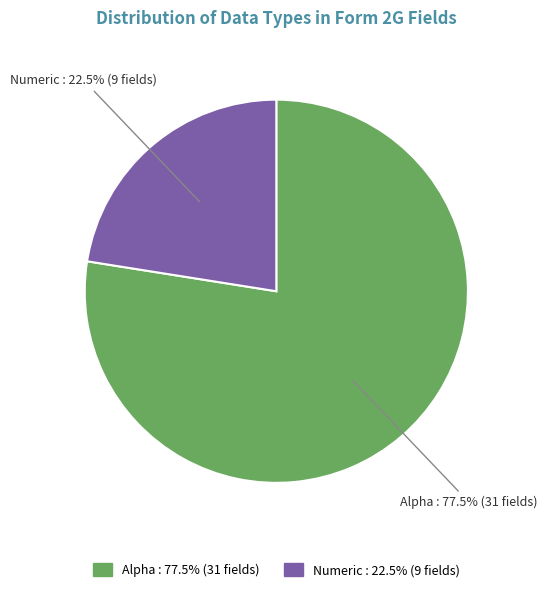

Approximately how many times larger is the value at Numeric compared to Alpha?

0.3